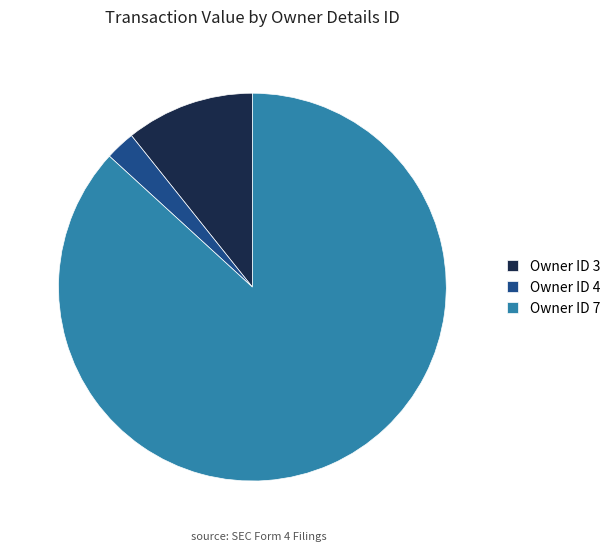

Does Owner ID 3 represent more than half of the total?

No